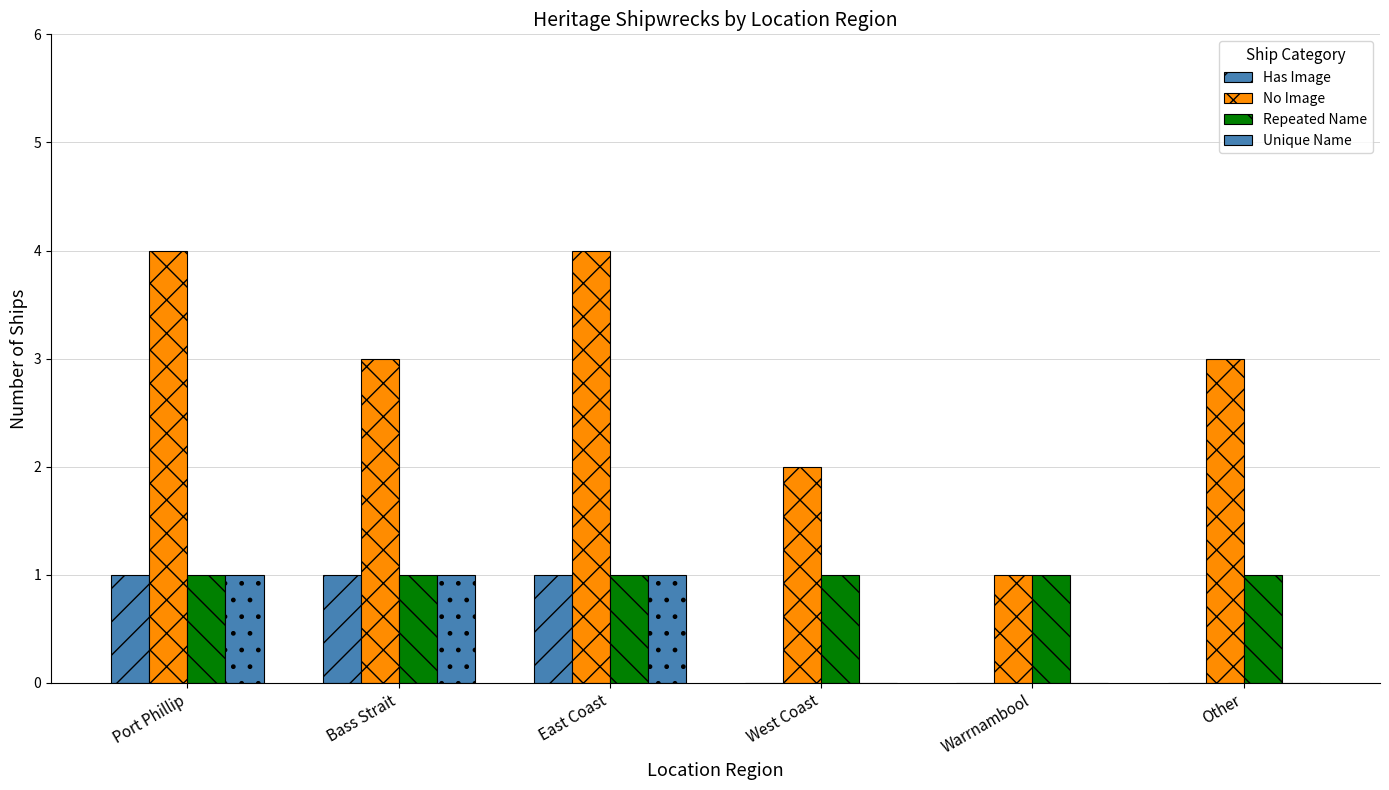

What is the sum of all Has Image values?

3